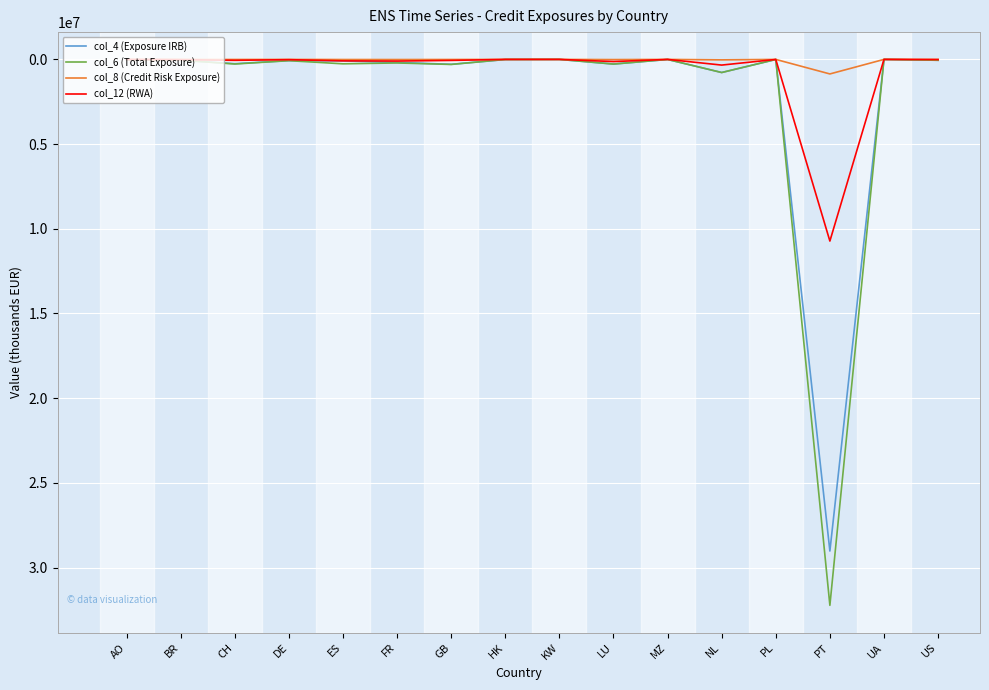

What is the maximum value for col_6 (Total Exposure)?

32230850.1